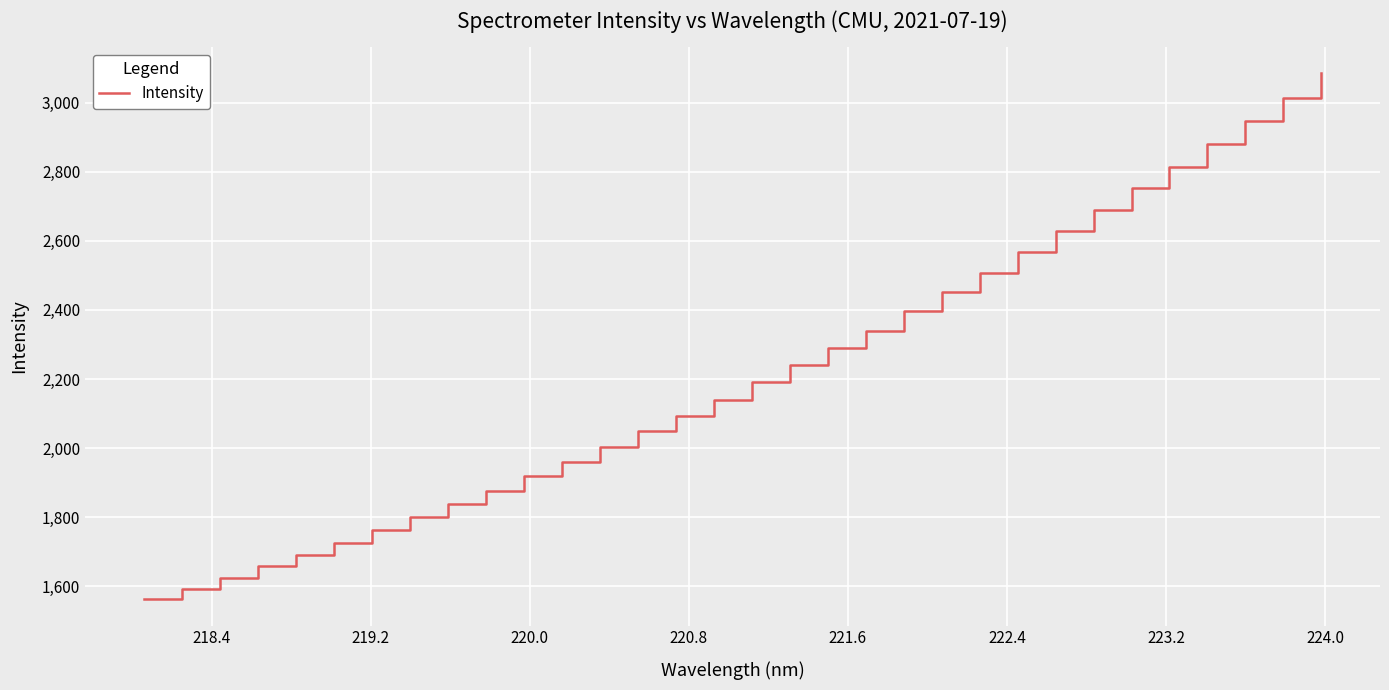

What is the minimum value shown in the chart?

1562.0